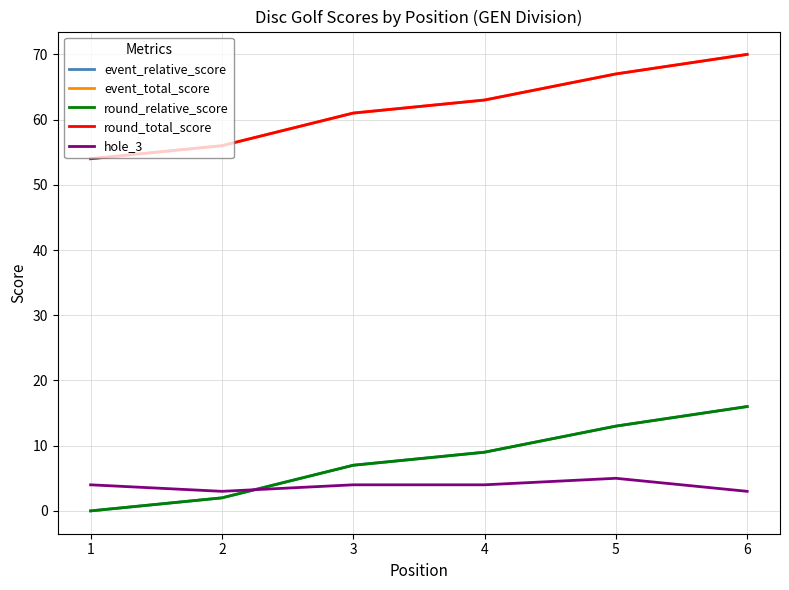

Which series changed the most between 2 and 4?

event_relative_score